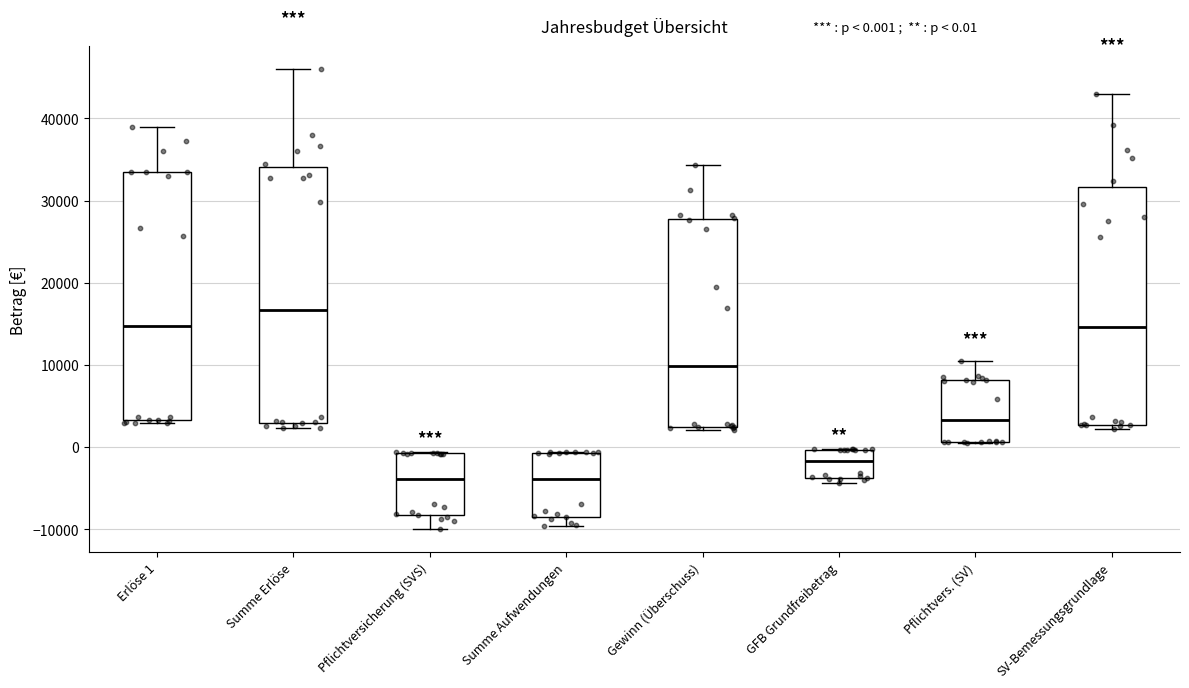

Where does the median line of the box for Pflichtvers. (SV) sit on the y-axis? The values are not printed on the chart, so give them approximately, as read against the axis.

3000